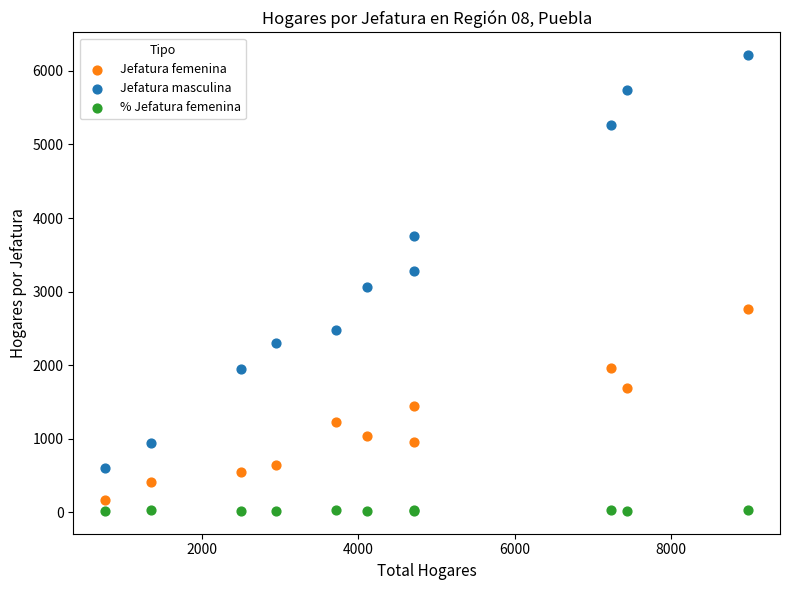

What is the X range (max minus min) for the scatter plot?

8207.0